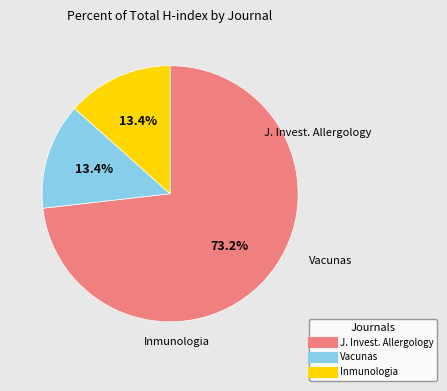

Does any single category account for the majority?

Yes